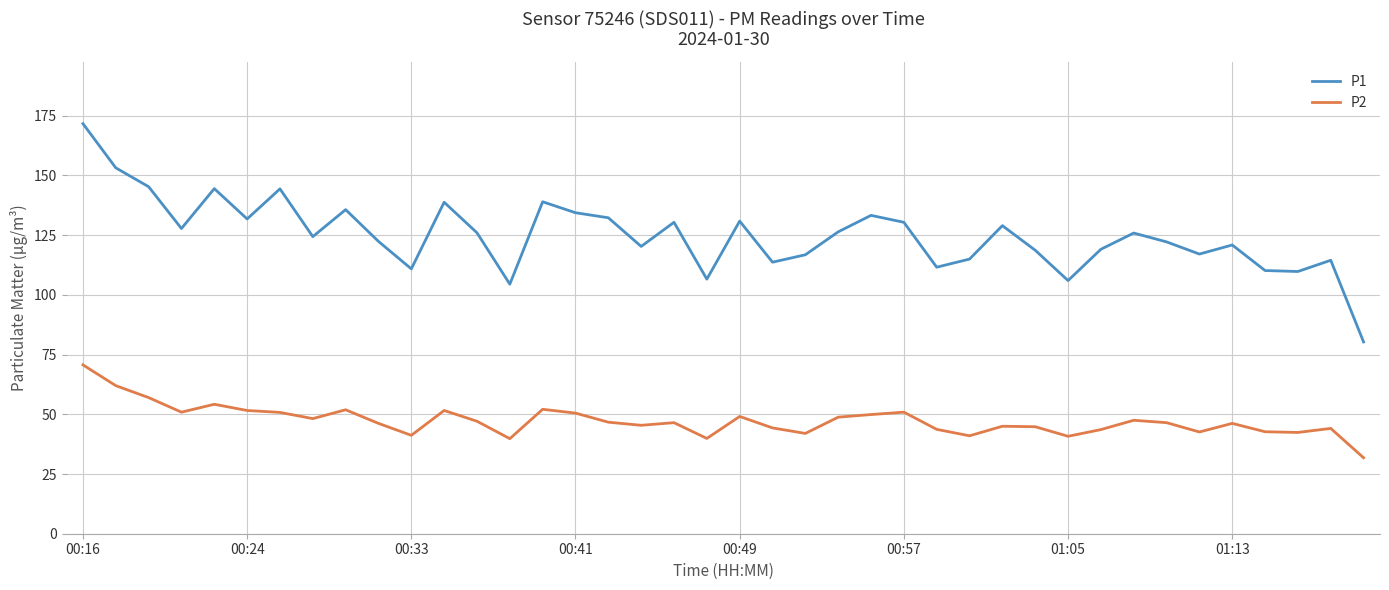

What is the minimum value for P2?

31.8